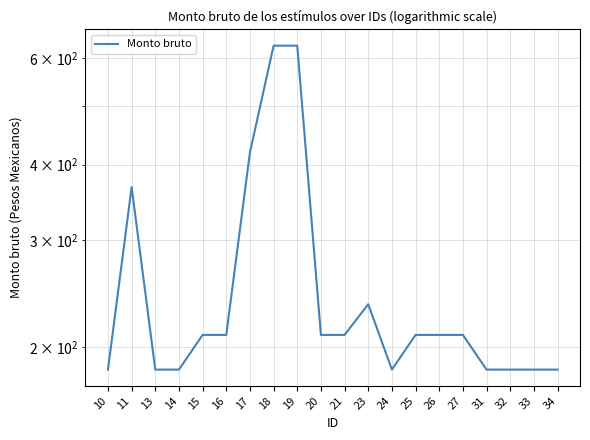

True or false: the data shows 209.5 at 25.

True